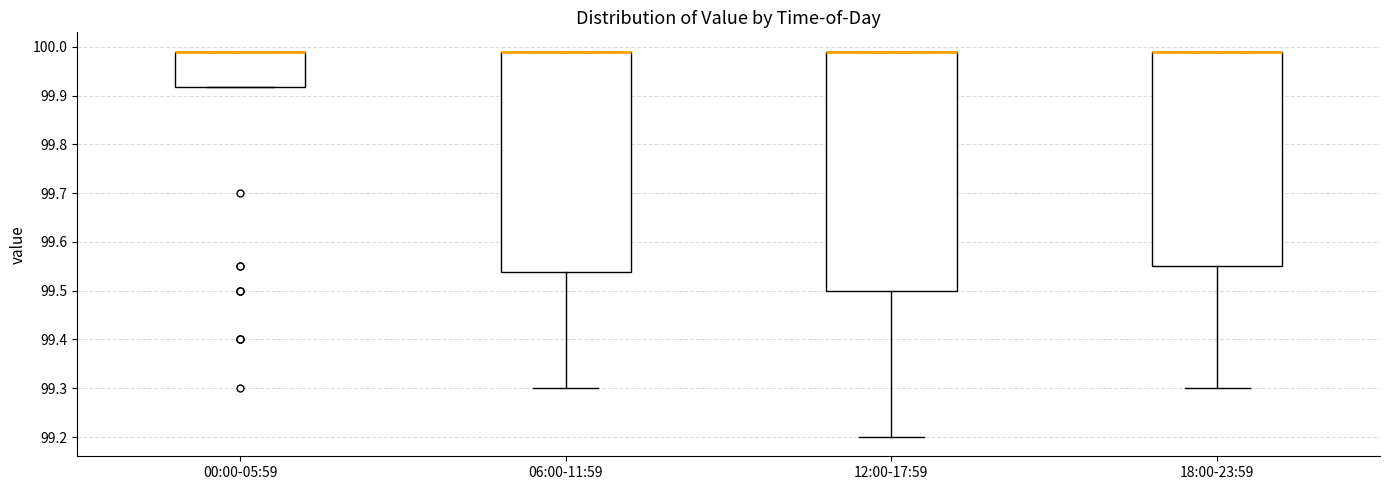

Which box is the tallest, from its lower edge to its upper edge?

12:00-17:59